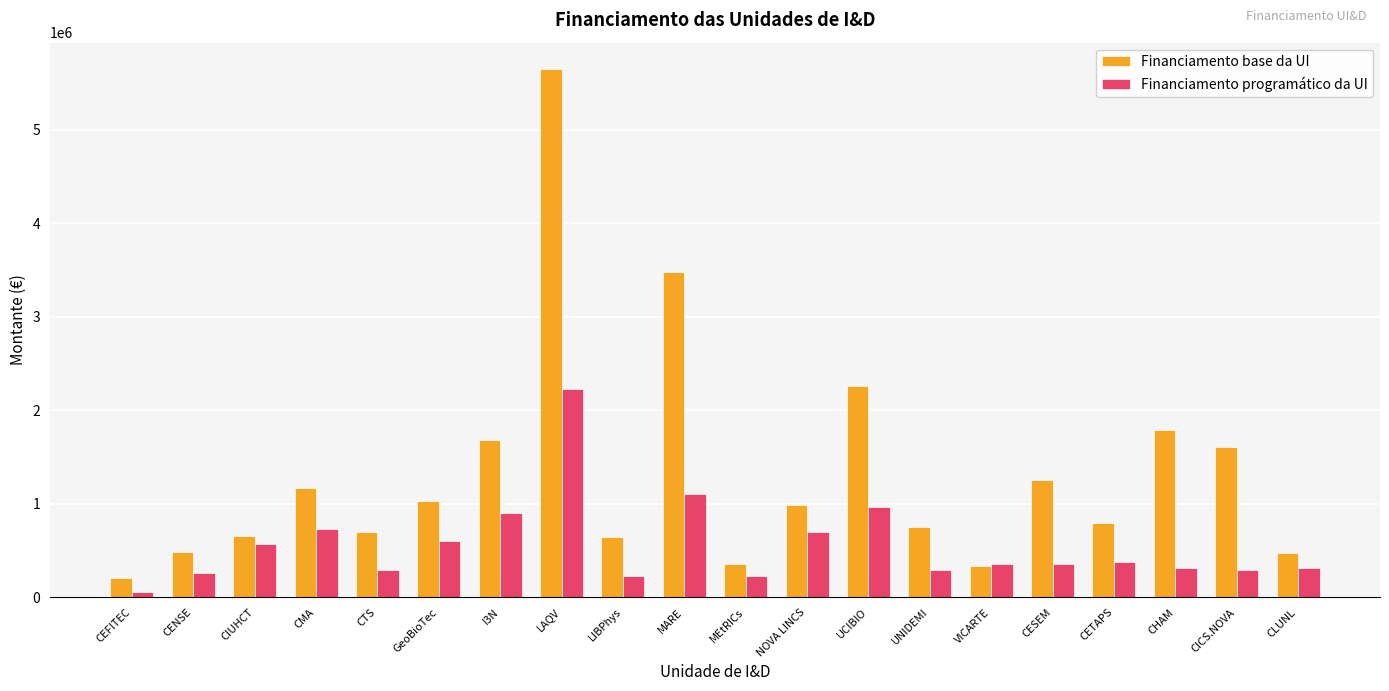

Rank the series by their maximum value, from highest to lowest.

Financiamento base da UI, Financiamento programático da UI